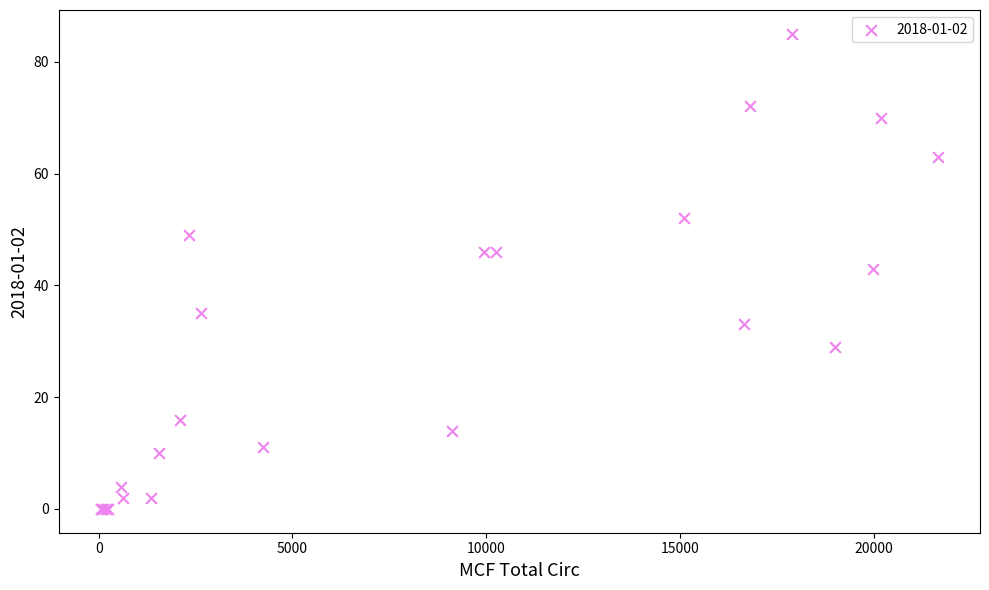

What Y value in the scatter plot is closest to 42?

43